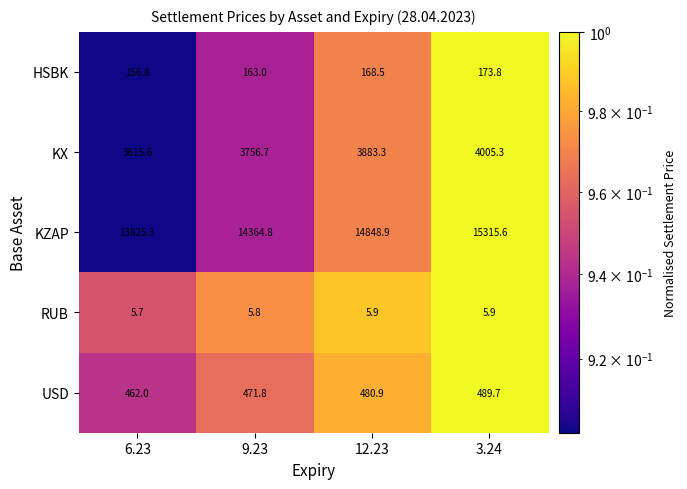

What is the total value across all series at 12.23?

19387.5